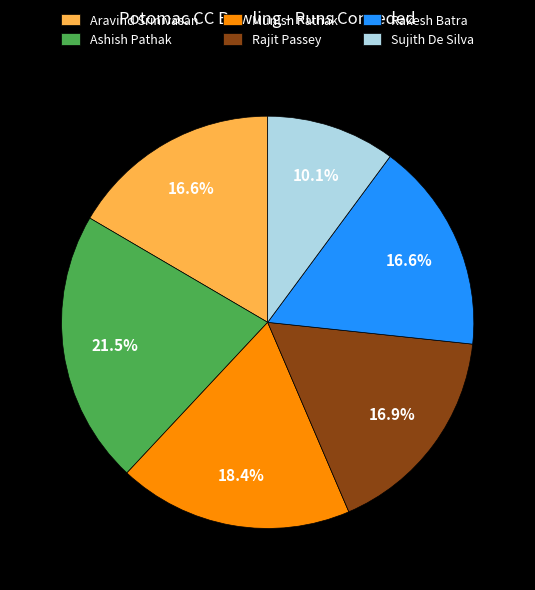

Is Rajit Passey the majority of the pie?

No